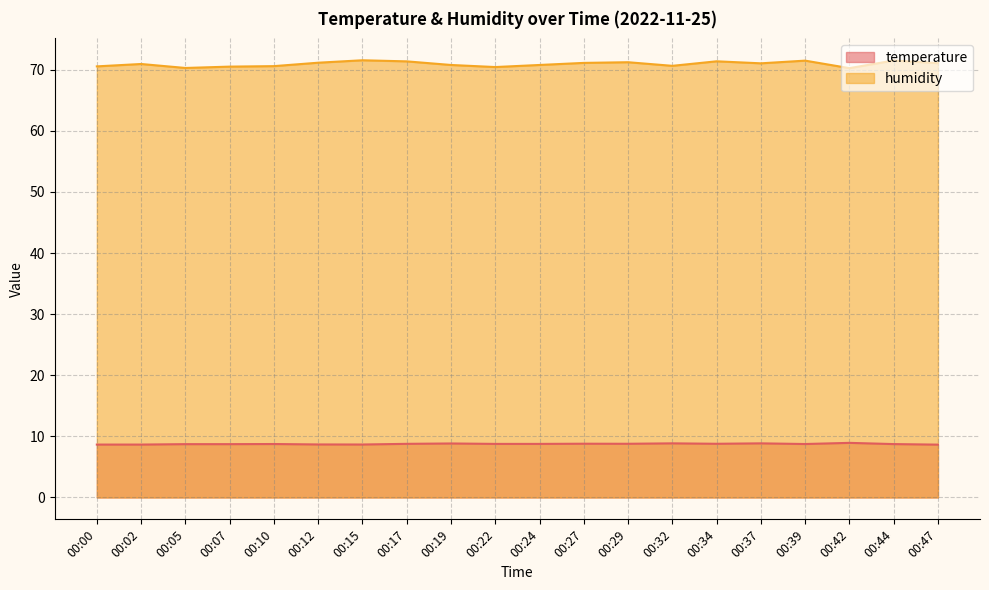

What is the sum of the humidity values at 00:07 and 00:17?

141.9